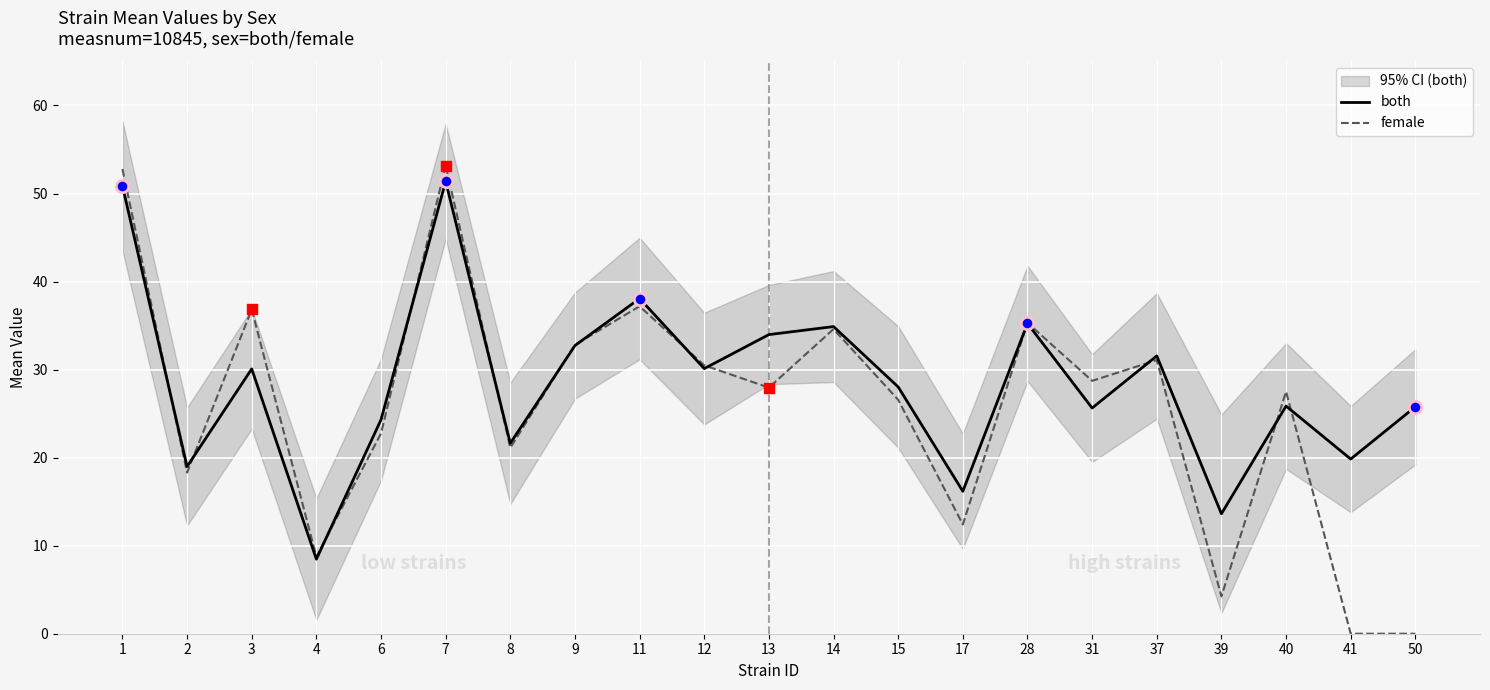

What is the total value across all series at 28?

70.6